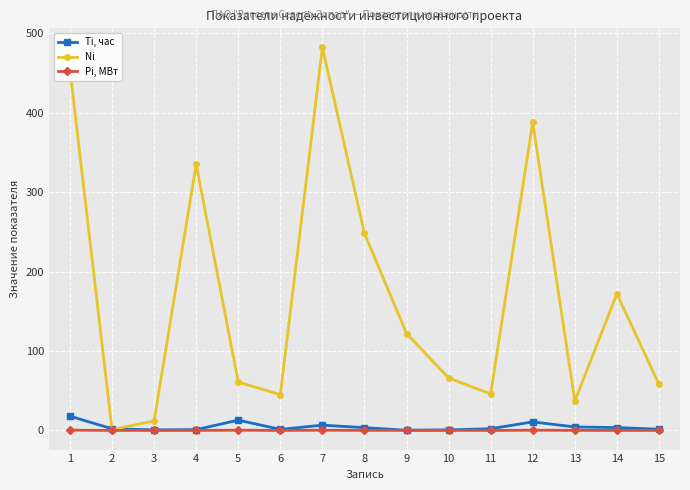

At 9, list the series in order from smallest to largest.

Pi, МВт, Ti, час, Ni